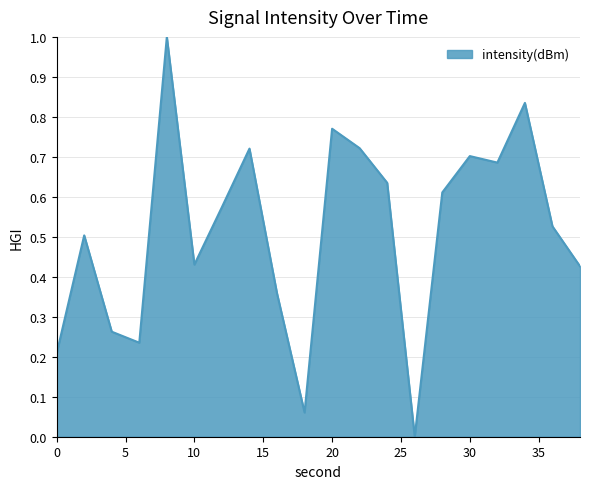

What is the difference between the maximum and minimum values?

1.0